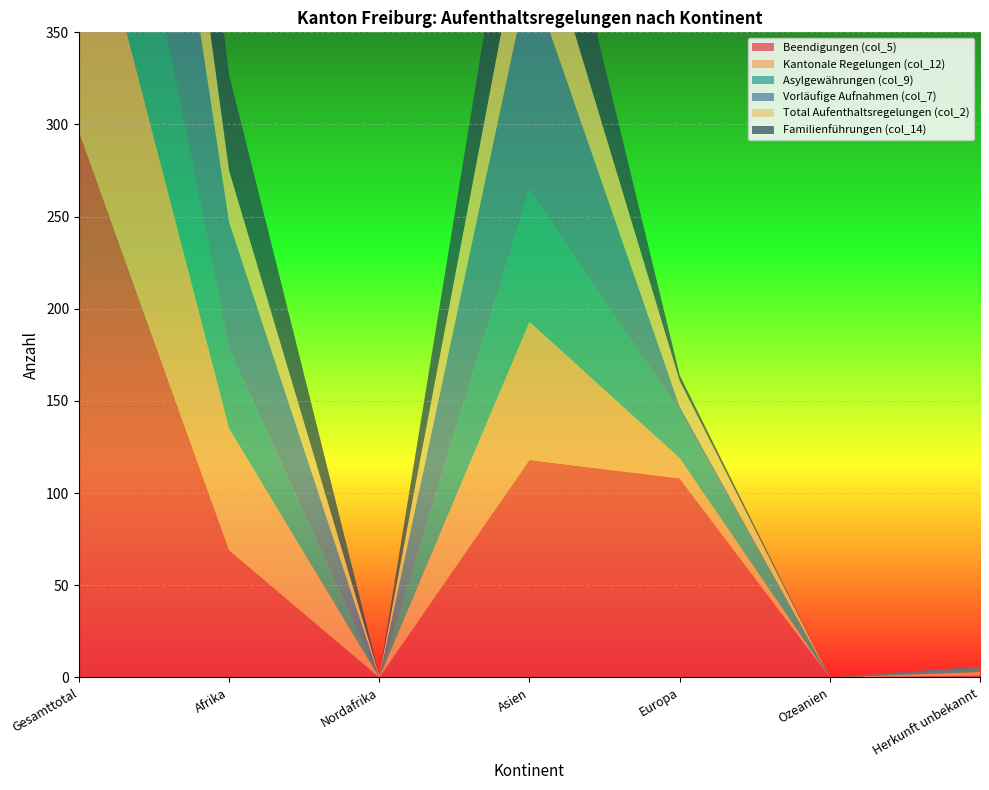

Reading left to right, list all the values displayed in this chart.

Beendigungen (col_5): Gesamttotal=296	Afrika=69	Nordafrika=0	Asien=118	Europa=108	Ozeanien=0	Herkunft unbekannt=1
Kantonale Regelungen (col_12): Gesamttotal=154	Afrika=66	Nordafrika=0	Asien=75	Europa=11	Ozeanien=0	Herkunft unbekannt=2
Asylgewährungen (col_9): Gesamttotal=142	Afrika=43	Nordafrika=0	Asien=72	Europa=25	Ozeanien=0	Herkunft unbekannt=2
Vorläufige Aufnahmen (col_7): Gesamttotal=190	Afrika=69	Nordafrika=0	Asien=117	Europa=3	Ozeanien=0	Herkunft unbekannt=1
Total Aufenthaltsregelungen (col_2): Gesamttotal=92	Afrika=28	Nordafrika=1	Asien=49	Europa=14	Ozeanien=0	Herkunft unbekannt=0
Familienführungen (col_14): Gesamttotal=124	Afrika=52	Nordafrika=0	Asien=69	Europa=3	Ozeanien=0	Herkunft unbekannt=0